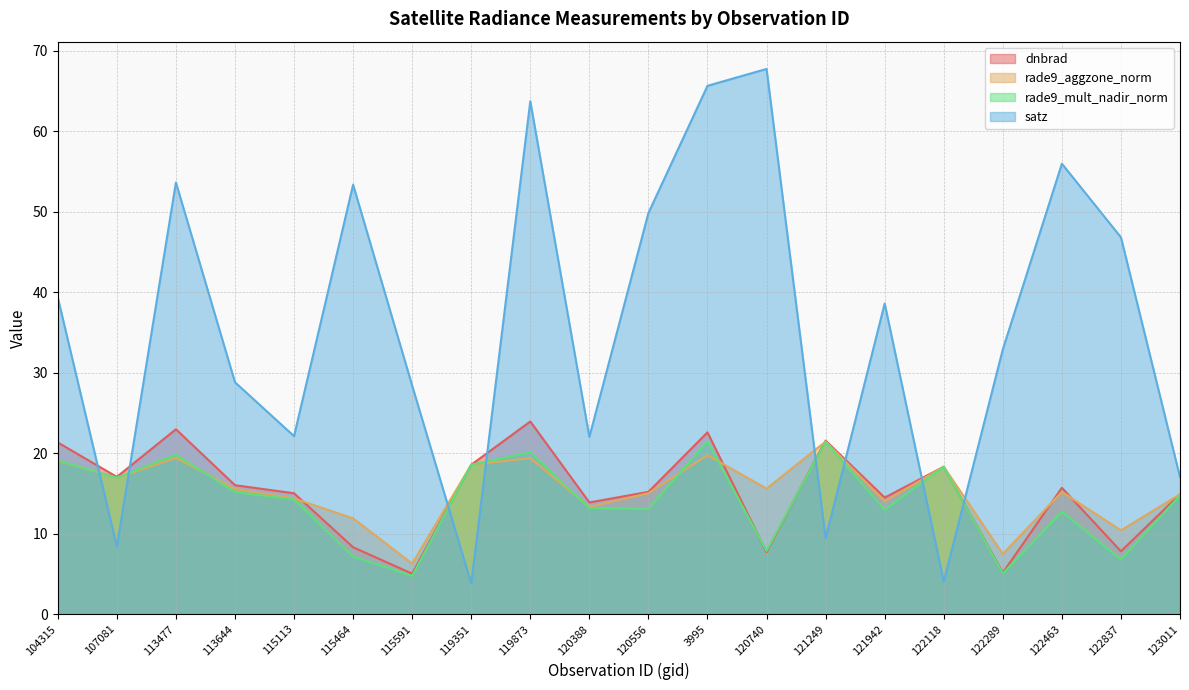

What value does the satz series have at 122289?

32.9